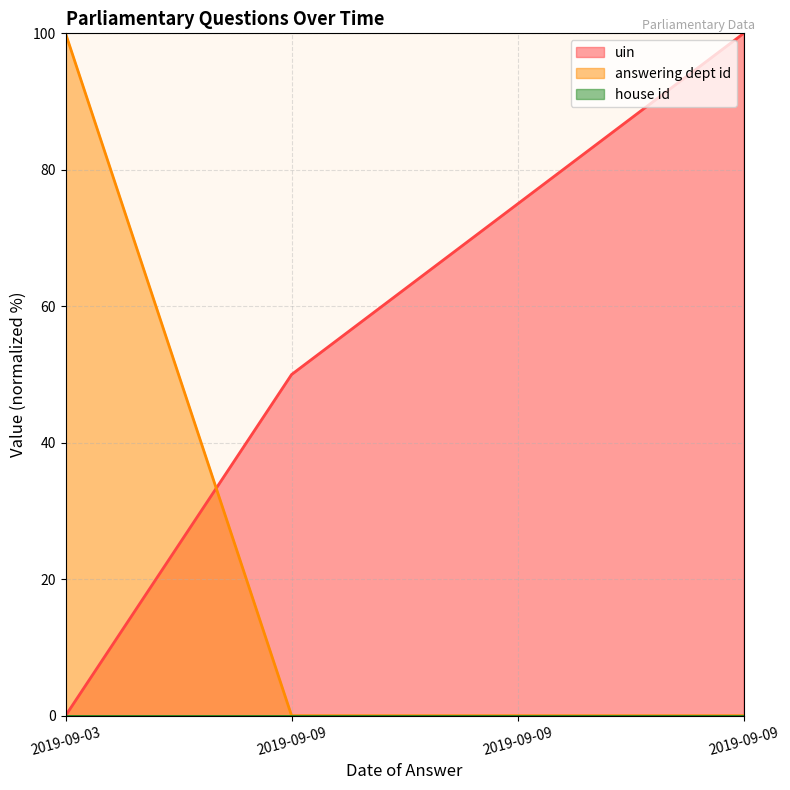

True or false: uin has a value of 106.4 at 2019-09-09.

False